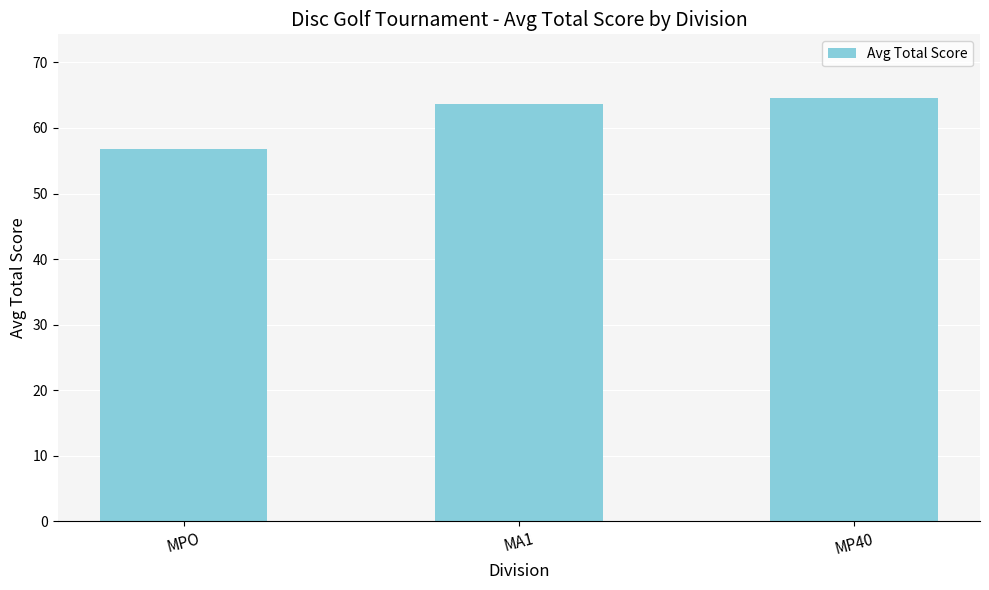

Rank the categories by value from highest to lowest.

MP40, MA1, MPO